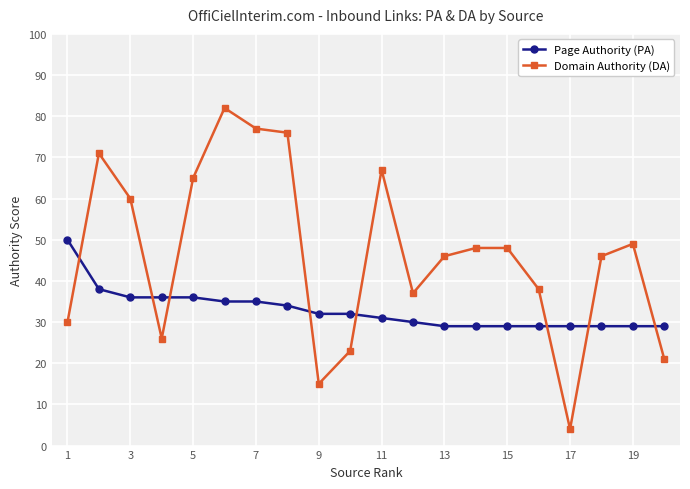

What is the average value of the Domain Authority (DA) series?

46